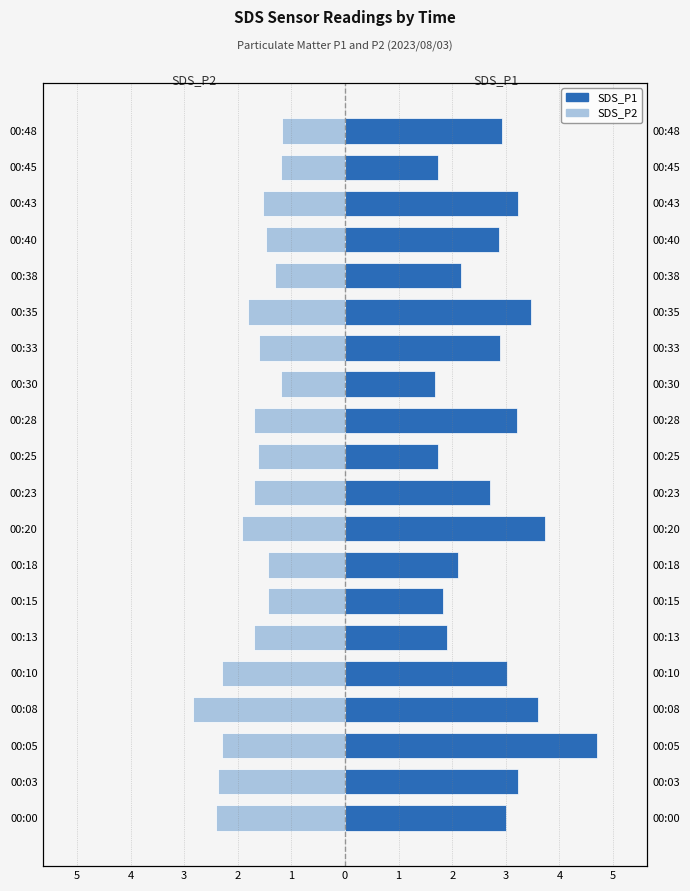

What is the minimum value for SDS_P1?

1.7